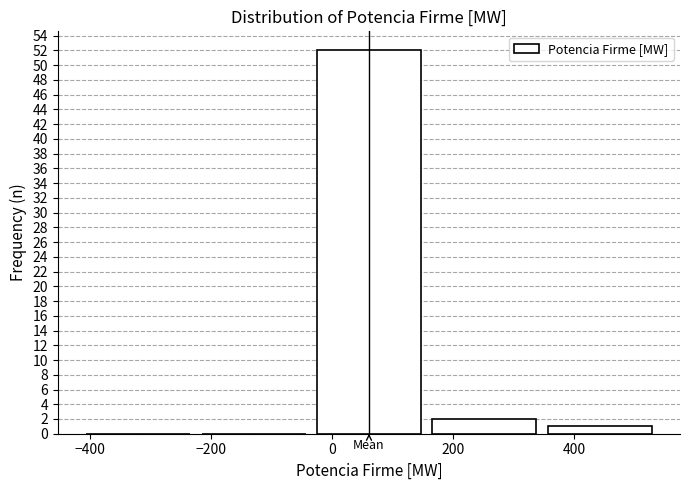

Reading right to left, extract all data points from this chart.

400=1	200=2	0=52	−200=0	−400=0